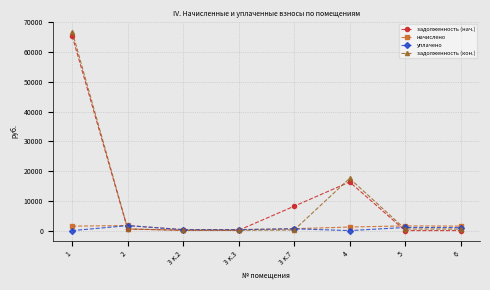

At how many categories does at least one series exceed 53845?

1